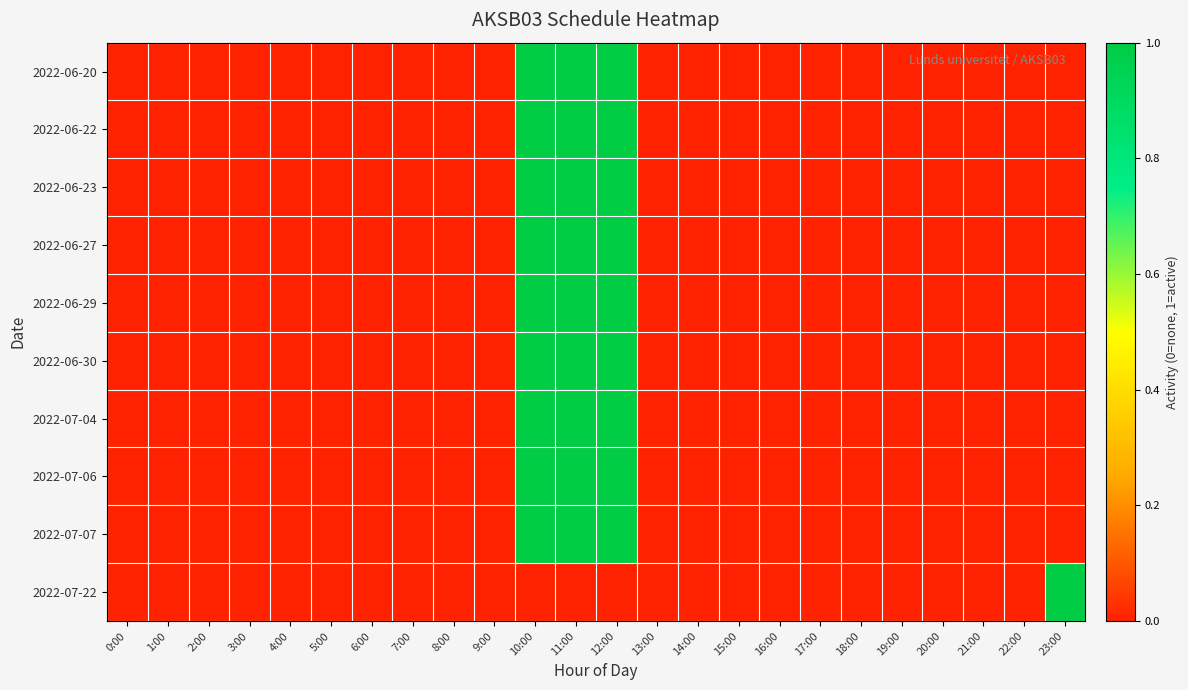

Reading right to left, list all the values displayed in this chart.

2022-06-20: 23:00=0	22:00=0	21:00=0	20:00=0	19:00=0	18:00=0	17:00=0	16:00=0	15:00=0	14:00=0	13:00=0	12:00=1	11:00=1	10:00=1	9:00=0	8:00=0	7:00=0	6:00=0	5:00=0	4:00=0	3:00=0	2:00=0	1:00=0	0:00=0
2022-06-22: 23:00=0	22:00=0	21:00=0	20:00=0	19:00=0	18:00=0	17:00=0	16:00=0	15:00=0	14:00=0	13:00=0	12:00=1	11:00=1	10:00=1	9:00=0	8:00=0	7:00=0	6:00=0	5:00=0	4:00=0	3:00=0	2:00=0	1:00=0	0:00=0
2022-06-23: 23:00=0	22:00=0	21:00=0	20:00=0	19:00=0	18:00=0	17:00=0	16:00=0	15:00=0	14:00=0	13:00=0	12:00=1	11:00=1	10:00=1	9:00=0	8:00=0	7:00=0	6:00=0	5:00=0	4:00=0	3:00=0	2:00=0	1:00=0	0:00=0
2022-06-27: 23:00=0	22:00=0	21:00=0	20:00=0	19:00=0	18:00=0	17:00=0	16:00=0	15:00=0	14:00=0	13:00=0	12:00=1	11:00=1	10:00=1	9:00=0	8:00=0	7:00=0	6:00=0	5:00=0	4:00=0	3:00=0	2:00=0	1:00=0	0:00=0
2022-06-29: 23:00=0	22:00=0	21:00=0	20:00=0	19:00=0	18:00=0	17:00=0	16:00=0	15:00=0	14:00=0	13:00=0	12:00=1	11:00=1	10:00=1	9:00=0	8:00=0	7:00=0	6:00=0	5:00=0	4:00=0	3:00=0	2:00=0	1:00=0	0:00=0
2022-06-30: 23:00=0	22:00=0	21:00=0	20:00=0	19:00=0	18:00=0	17:00=0	16:00=0	15:00=0	14:00=0	13:00=0	12:00=1	11:00=1	10:00=1	9:00=0	8:00=0	7:00=0	6:00=0	5:00=0	4:00=0	3:00=0	2:00=0	1:00=0	0:00=0
2022-07-04: 23:00=0	22:00=0	21:00=0	20:00=0	19:00=0	18:00=0	17:00=0	16:00=0	15:00=0	14:00=0	13:00=0	12:00=1	11:00=1	10:00=1	9:00=0	8:00=0	7:00=0	6:00=0	5:00=0	4:00=0	3:00=0	2:00=0	1:00=0	0:00=0
2022-07-06: 23:00=0	22:00=0	21:00=0	20:00=0	19:00=0	18:00=0	17:00=0	16:00=0	15:00=0	14:00=0	13:00=0	12:00=1	11:00=1	10:00=1	9:00=0	8:00=0	7:00=0	6:00=0	5:00=0	4:00=0	3:00=0	2:00=0	1:00=0	0:00=0
2022-07-07: 23:00=0	22:00=0	21:00=0	20:00=0	19:00=0	18:00=0	17:00=0	16:00=0	15:00=0	14:00=0	13:00=0	12:00=1	11:00=1	10:00=1	9:00=0	8:00=0	7:00=0	6:00=0	5:00=0	4:00=0	3:00=0	2:00=0	1:00=0	0:00=0
2022-07-22: 23:00=1	22:00=0	21:00=0	20:00=0	19:00=0	18:00=0	17:00=0	16:00=0	15:00=0	14:00=0	13:00=0	12:00=0	11:00=0	10:00=0	9:00=0	8:00=0	7:00=0	6:00=0	5:00=0	4:00=0	3:00=0	2:00=0	1:00=0	0:00=0